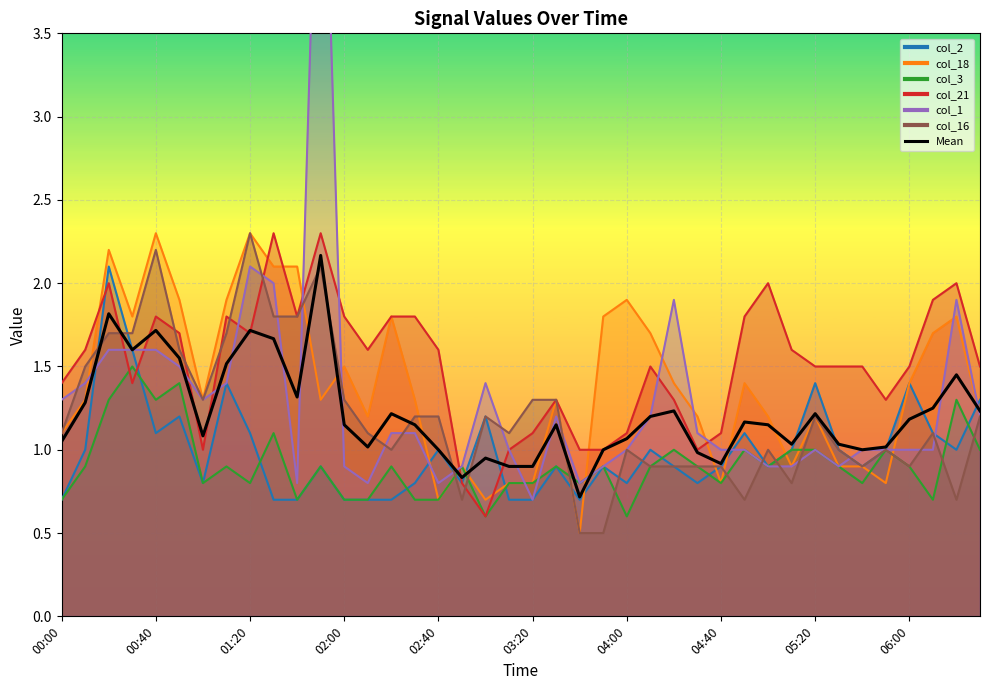

Which category has the highest value across all series?

11